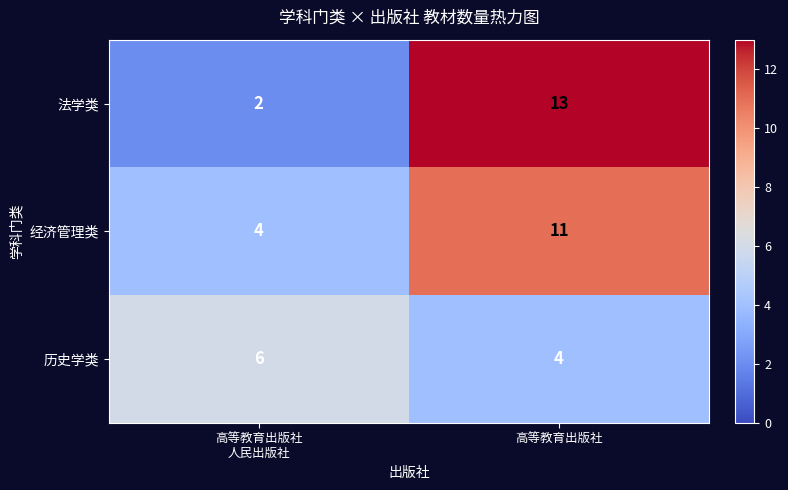

Rank the series at 高等教育出版社 from lowest to highest value.

历史学类, 经济管理类, 法学类